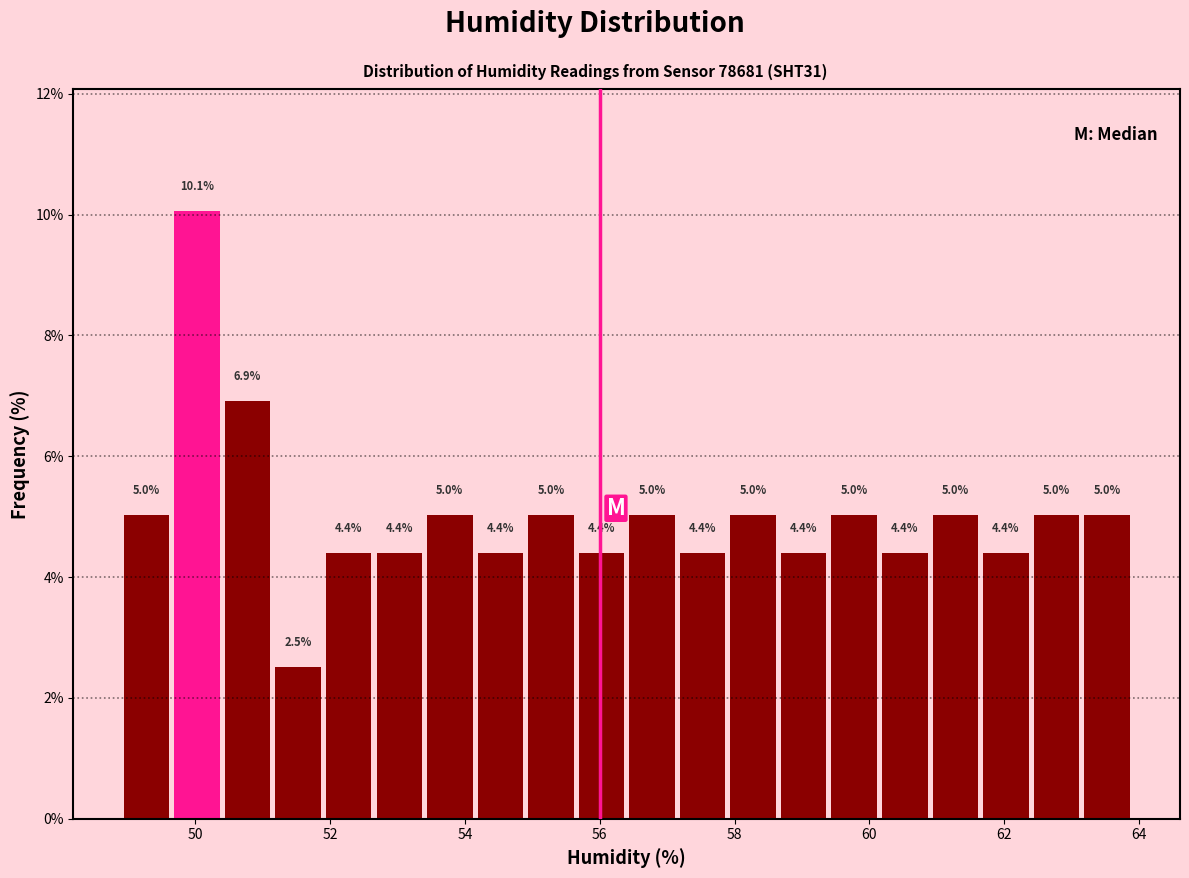

Read against the x-axis, roughly where is the centre of the tallest bar?

50.0